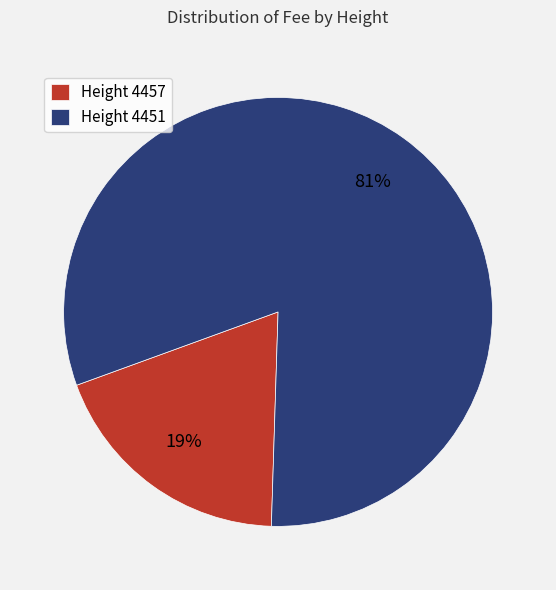

Rank the categories by value from highest to lowest.

Height 4451, Height 4457